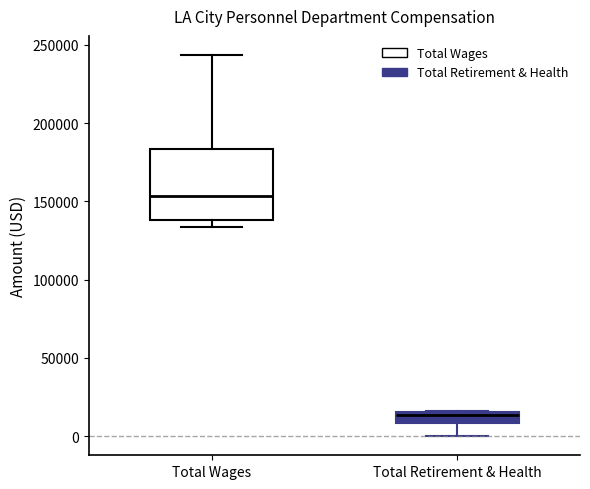

Where is the upper edge of the box for Total Wages on the y-axis? The values are not printed on the chart, so give them approximately, as read against the axis.

185000